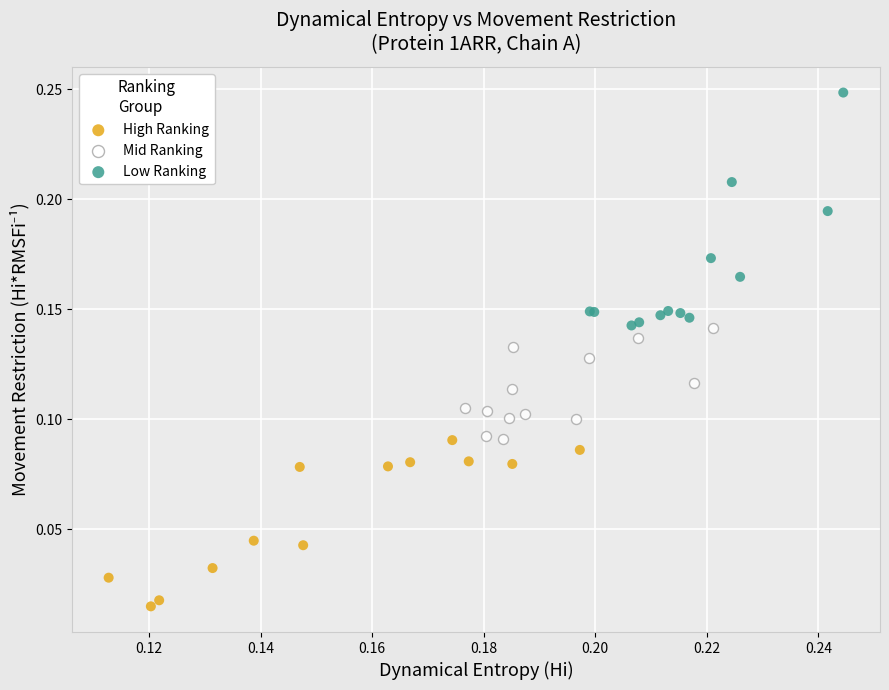

Which series contains the lowest Y value?

High Ranking